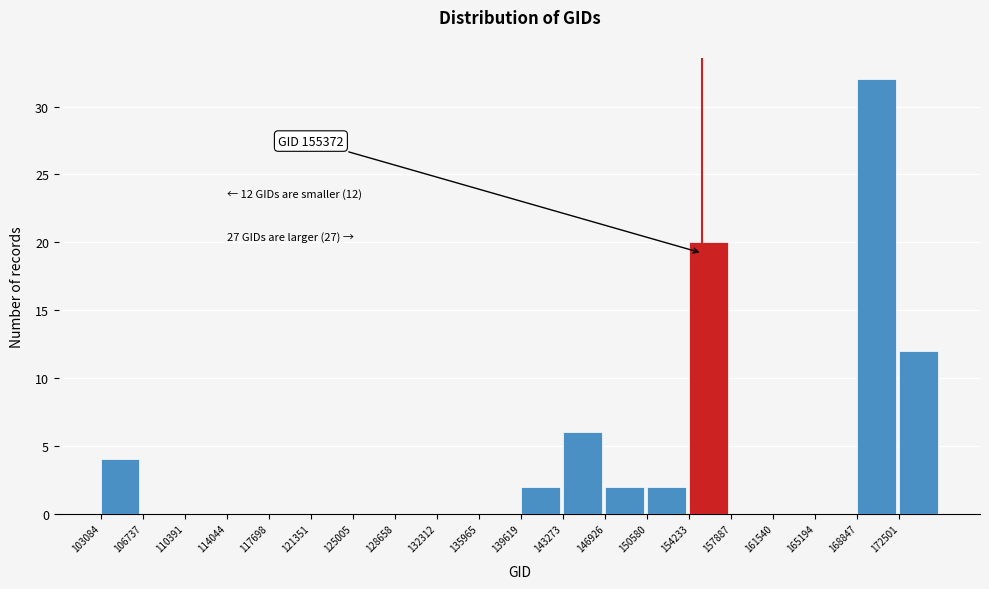

Over which range of the x-axis is the bar tallest?

169000 to 172500